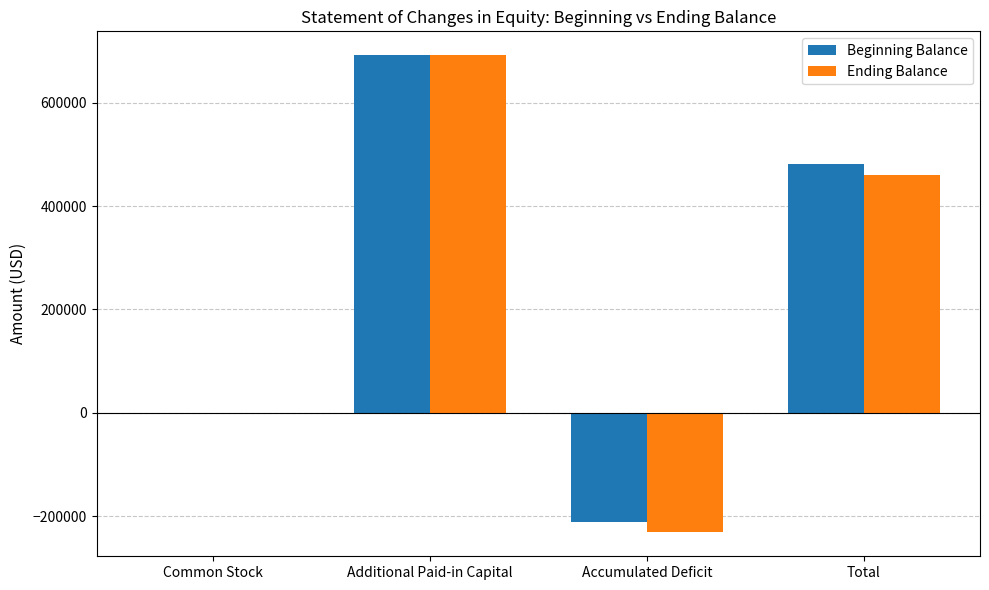

Is the value of Beginning Balance at Additional Paid-in Capital greater than the value of Ending Balance at Common Stock?

Yes